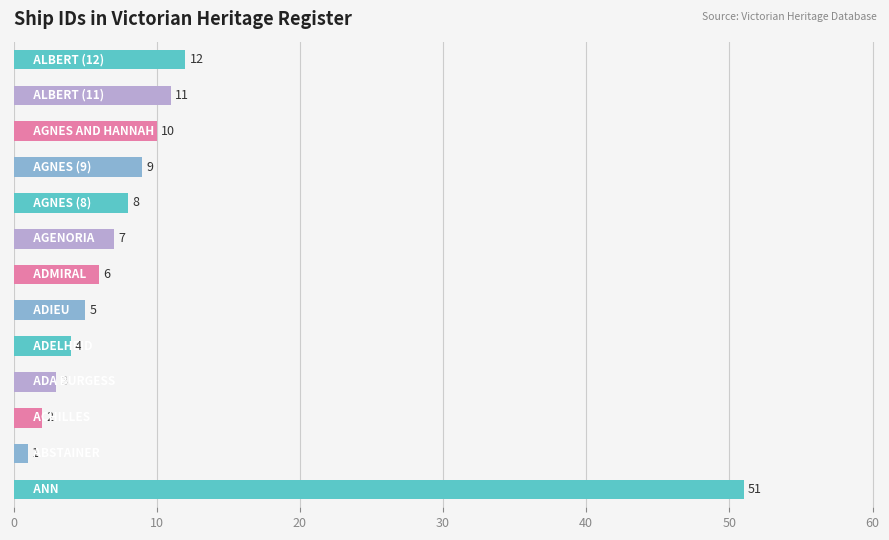

What is the maximum value shown in the chart?

51